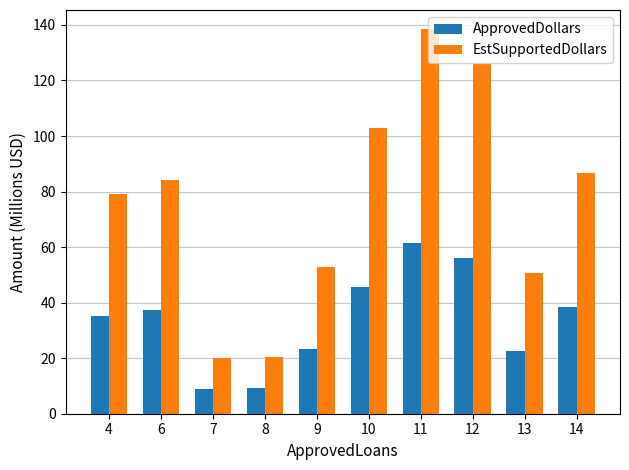

What is the minimum value for ApprovedDollars?

9.0